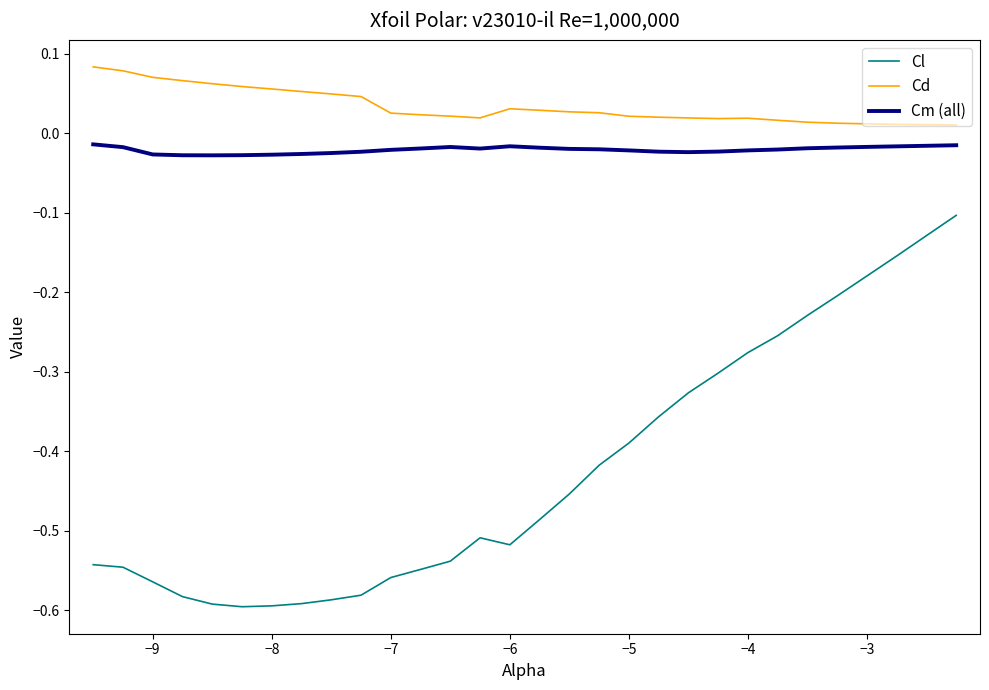

True or false: Cd and Cm (all) cross at least once.

False